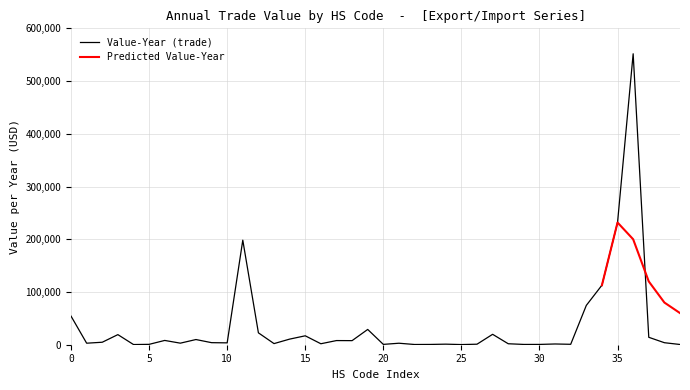

True or false: the data shows 550 at 29.

True